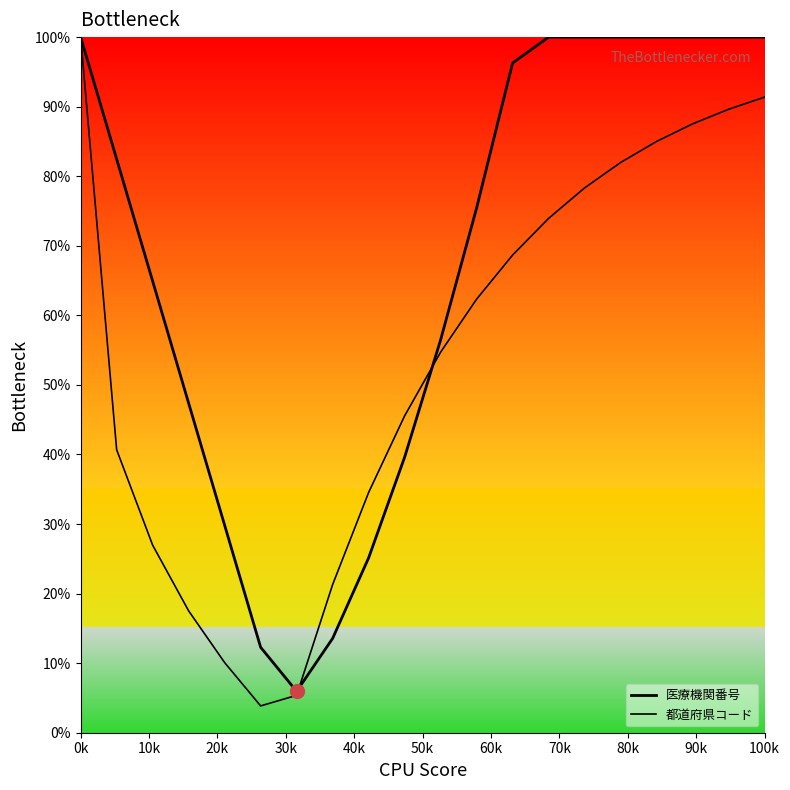

What is the greatest value displayed?

100.0